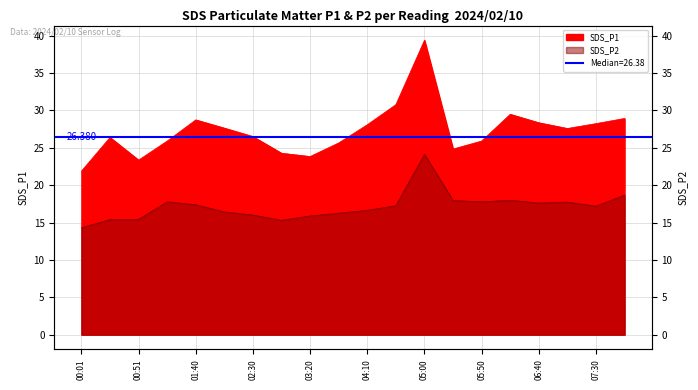

What position from the left is 05:50?

15